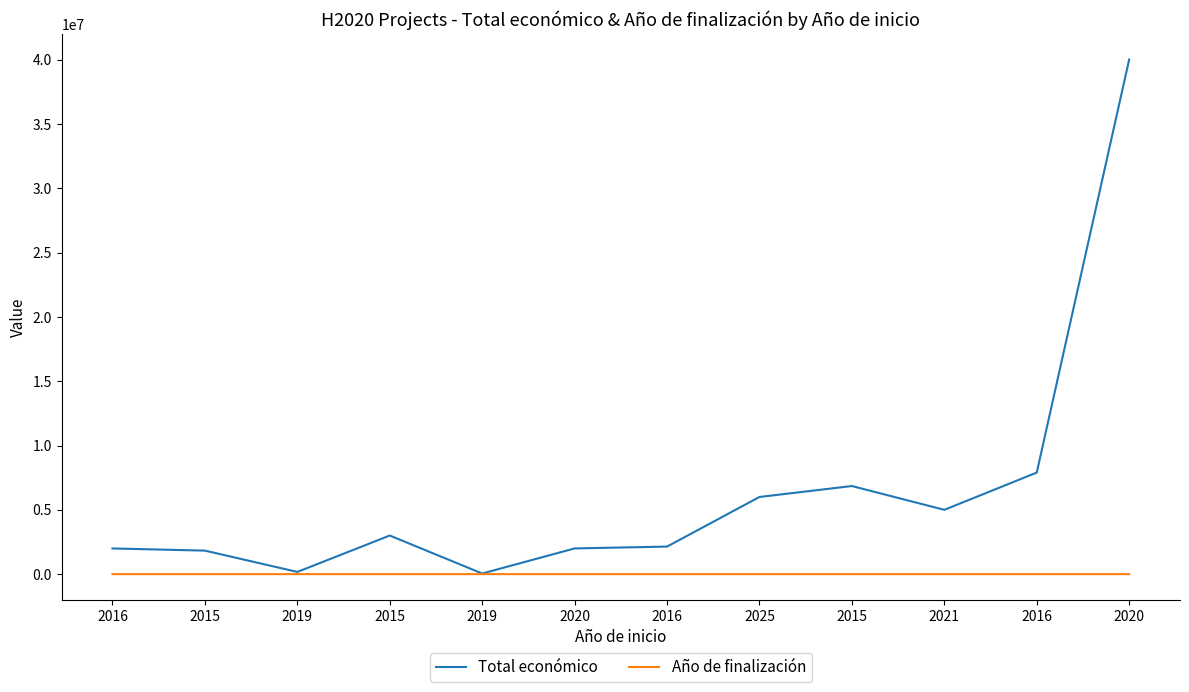

What are all the series names shown in the legend?

Total económico, Año de finalización